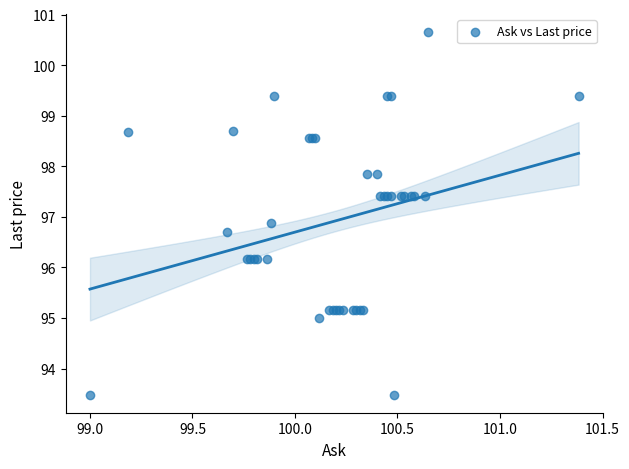

What Y value in the scatter plot is closest to 97?

96.9